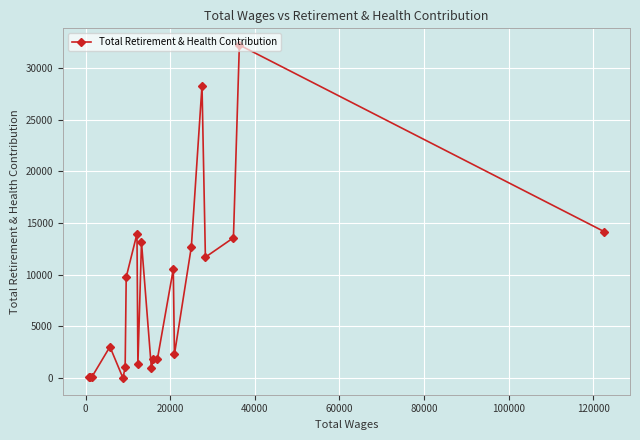

True or false: the data has more than 0 interior local peaks.

True